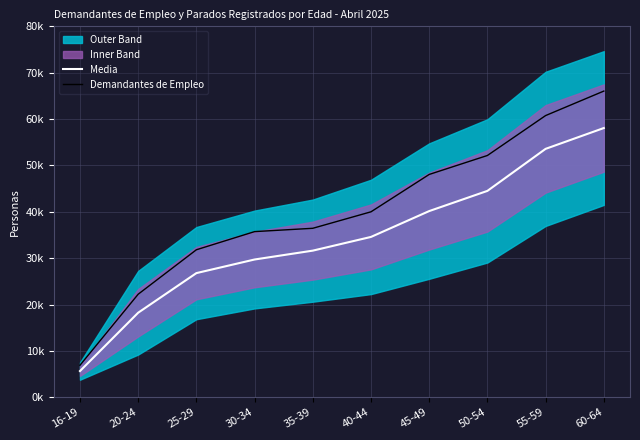

What is the label of the 3rd point from the left?

25-29